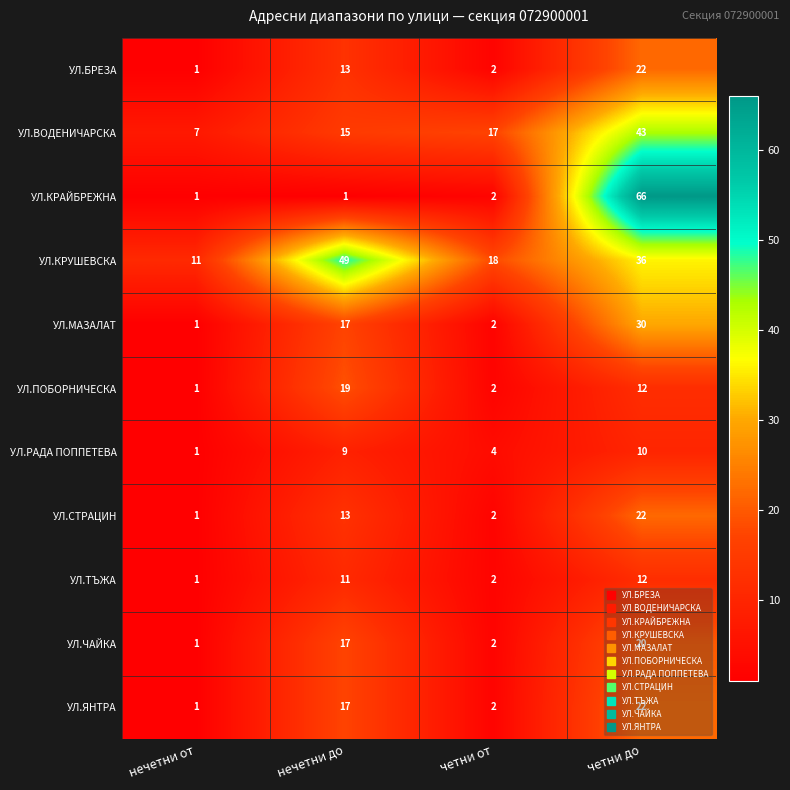

Which series has the largest range (max minus min)?

УЛ.КРАЙБРЕЖНА